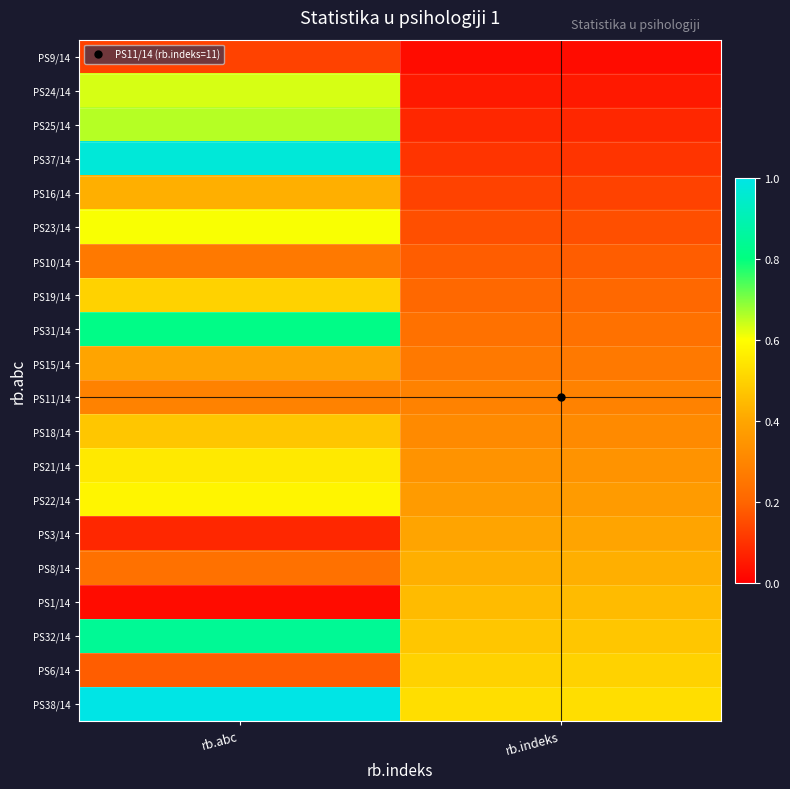

Rank the series at rb.abc from highest to lowest value.

PS38/14, PS37/14, PS32/14, PS31/14, PS25/14, PS24/14, PS23/14, PS22/14, PS21/14, PS19/14, PS18/14, PS16/14, PS15/14, PS11/14, PS10/14, PS8/14, PS6/14, PS9/14, PS3/14, PS1/14